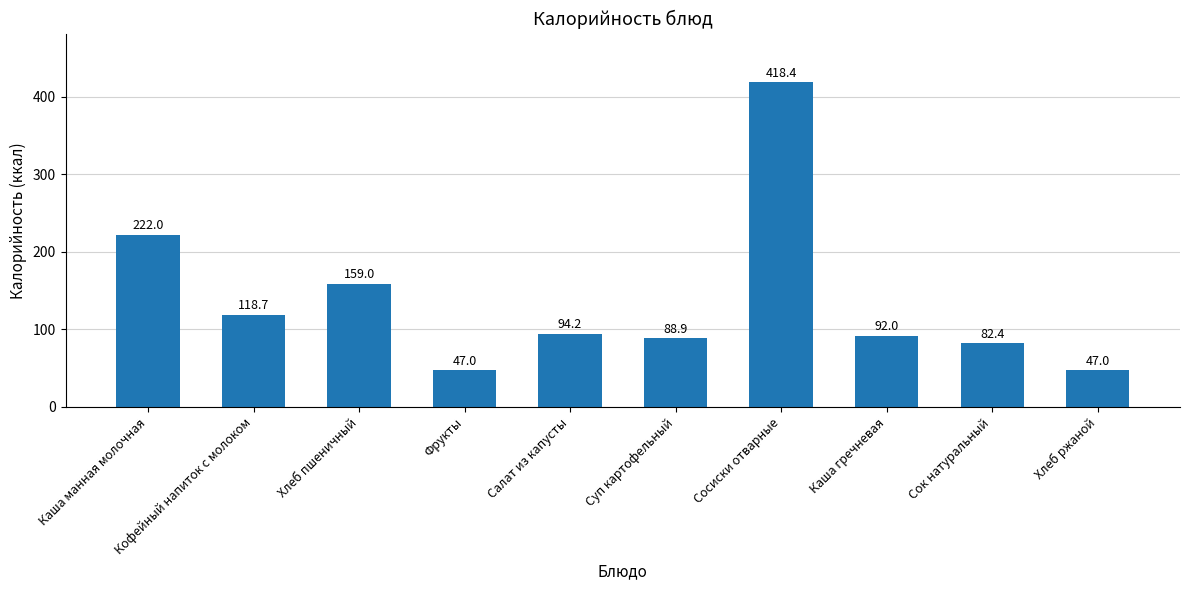

What is the greatest value displayed?

418.4